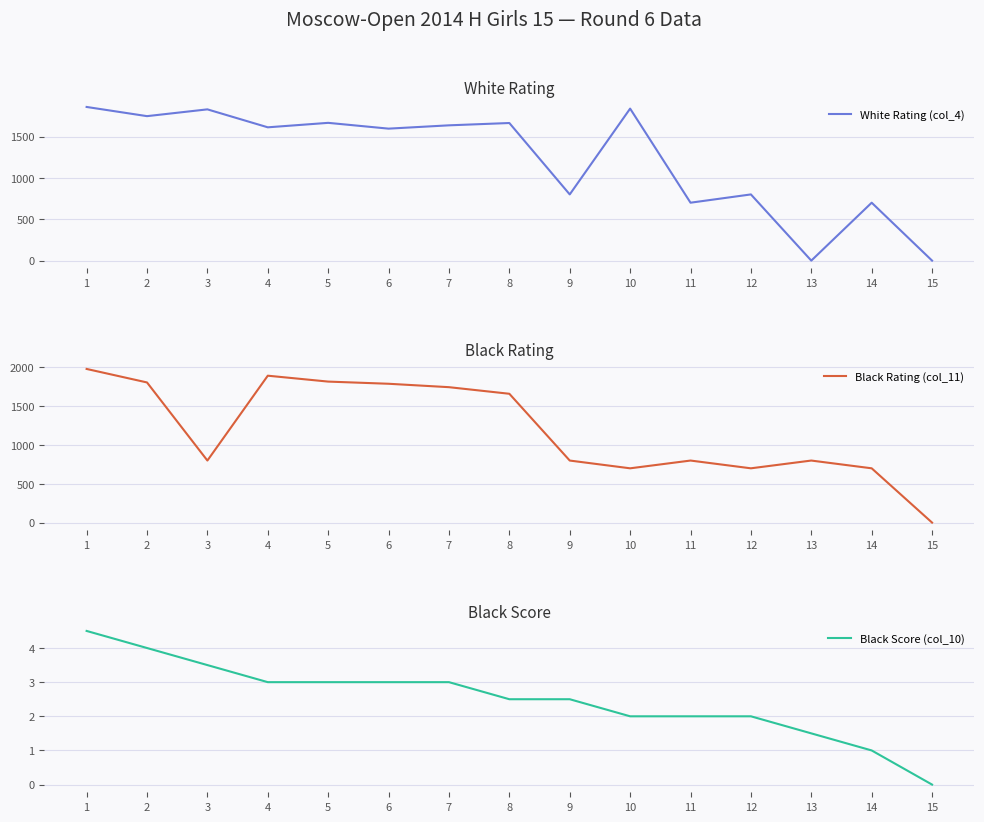

Where does the Black Rating (col_11) series first go above 800?

1